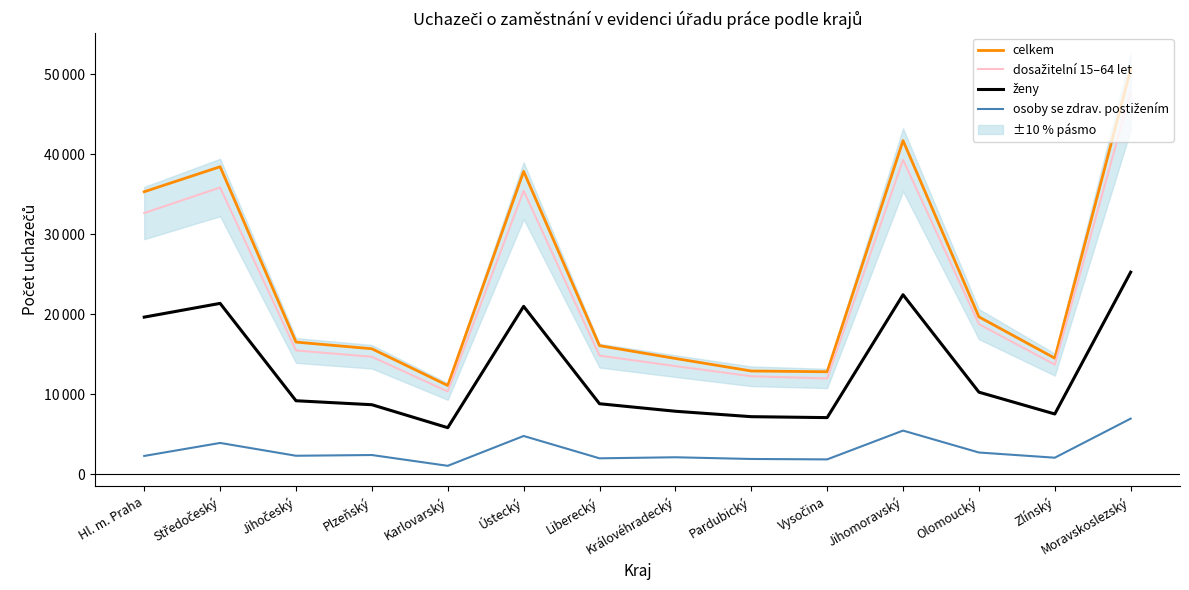

Which has a higher value, Jihočeský or Jihomoravský?

Jihomoravský